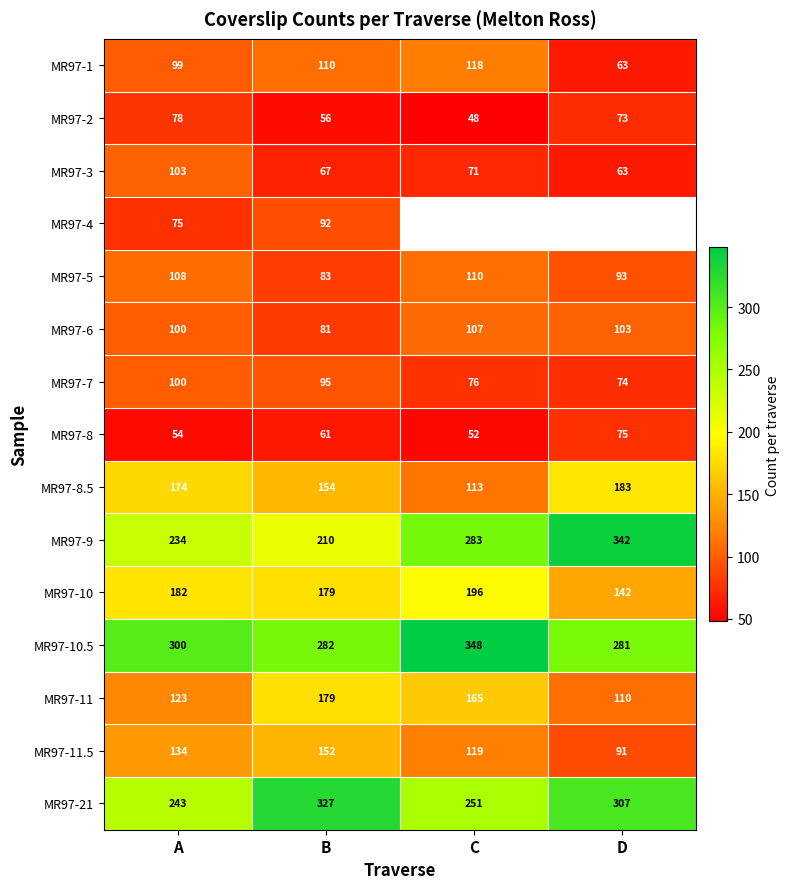

Which series changed the most between A and B?

MR97-21